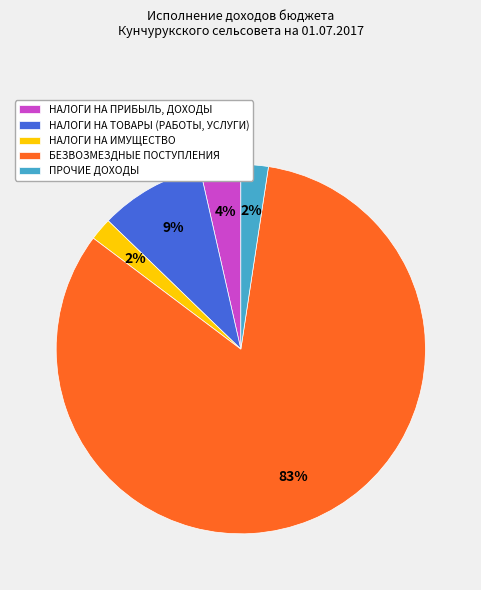

To the nearest percent, what is the average slice percentage?

20%